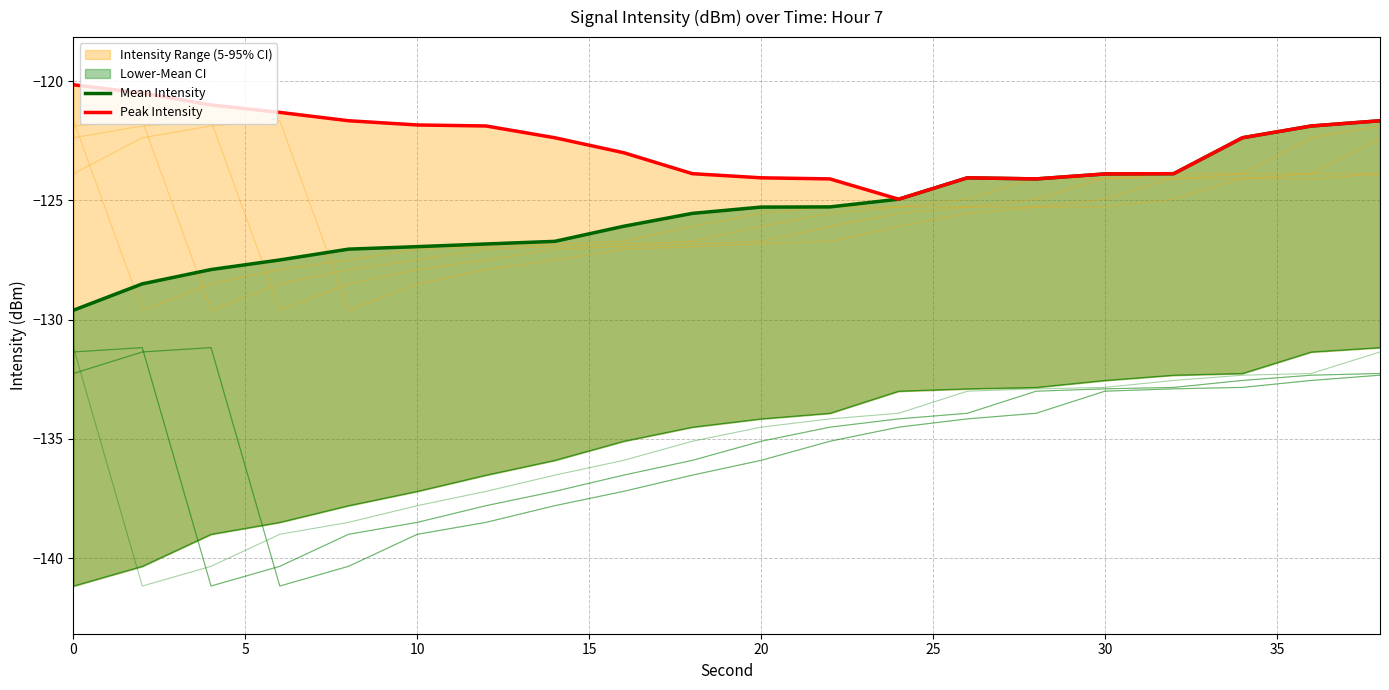

True or false: Mean Intensity and Peak Intensity intersect in this chart.

False